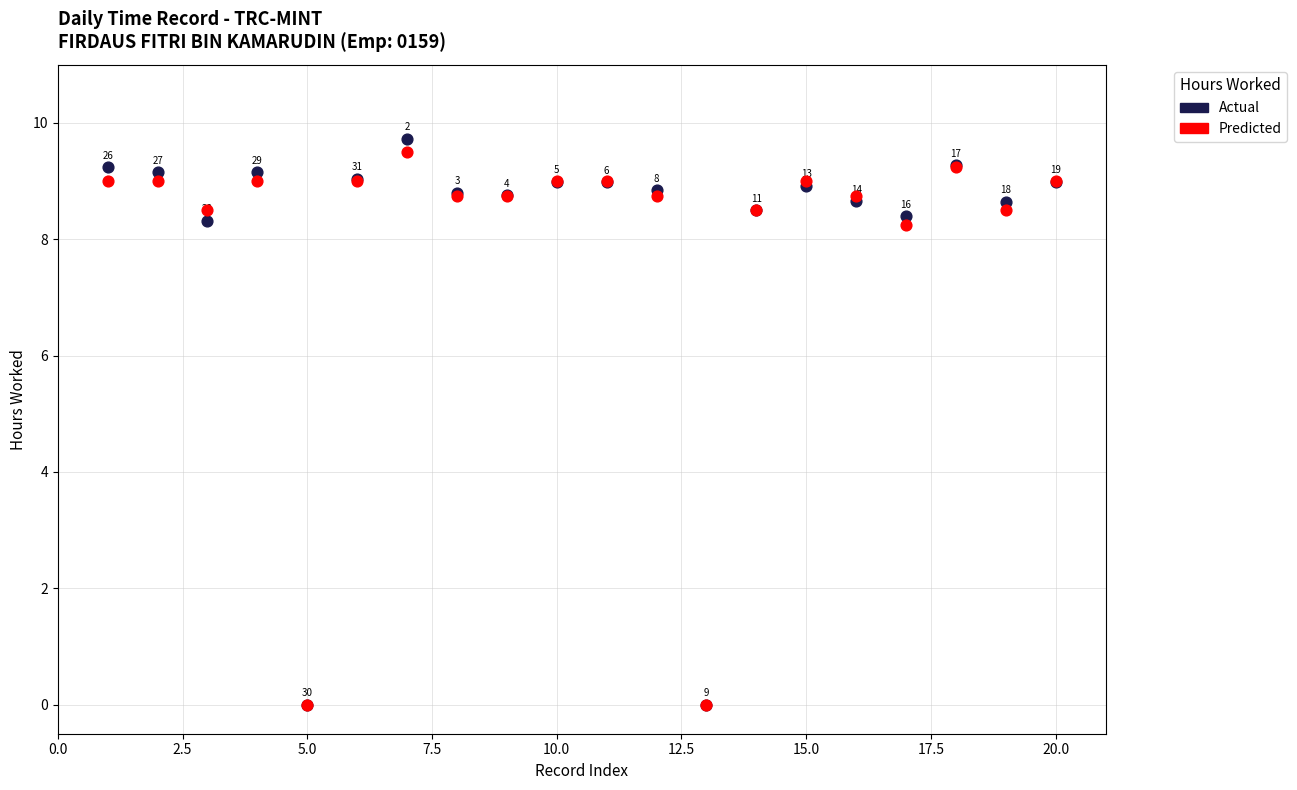

What are all the series names shown in the legend?

Actual, Predicted